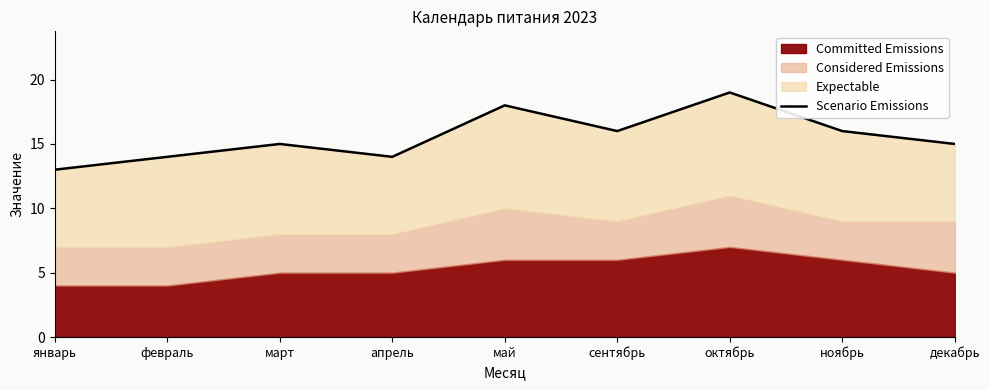

What is the label of the 1st point from the left?

январь